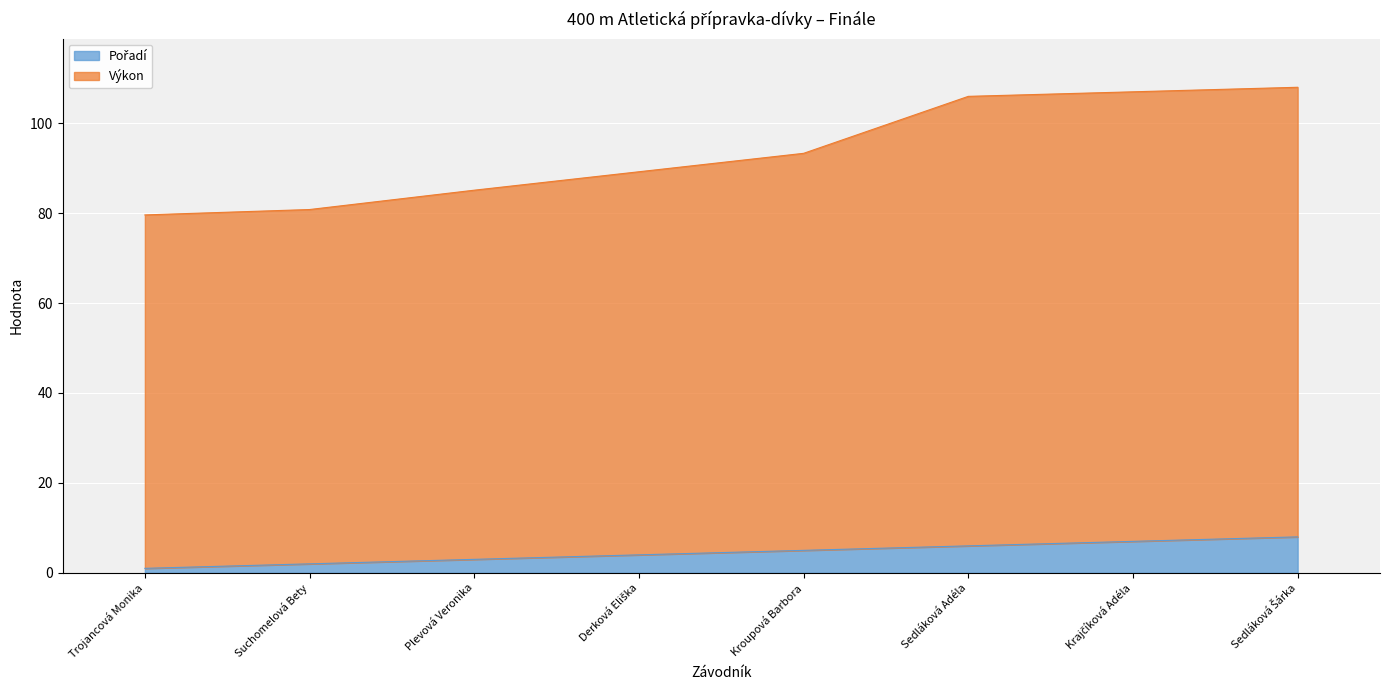

Where does the Pořadí series first go above 5?

Sedláková Adéla